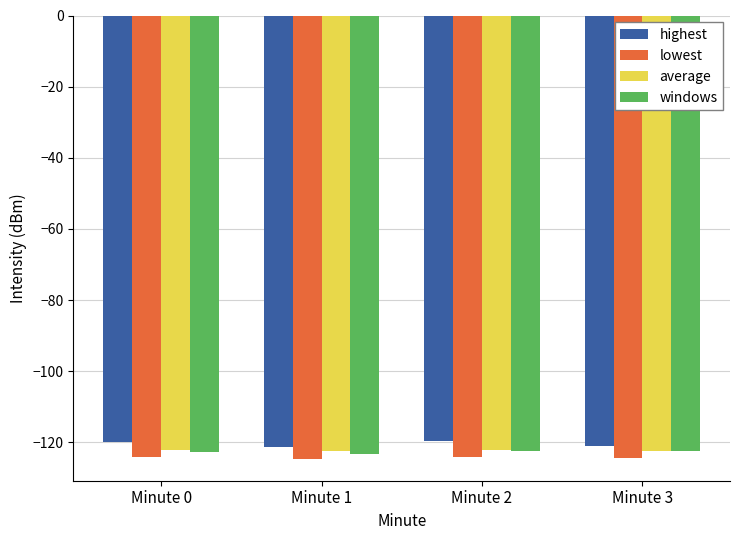

What is the maximum value for average?

-122.2